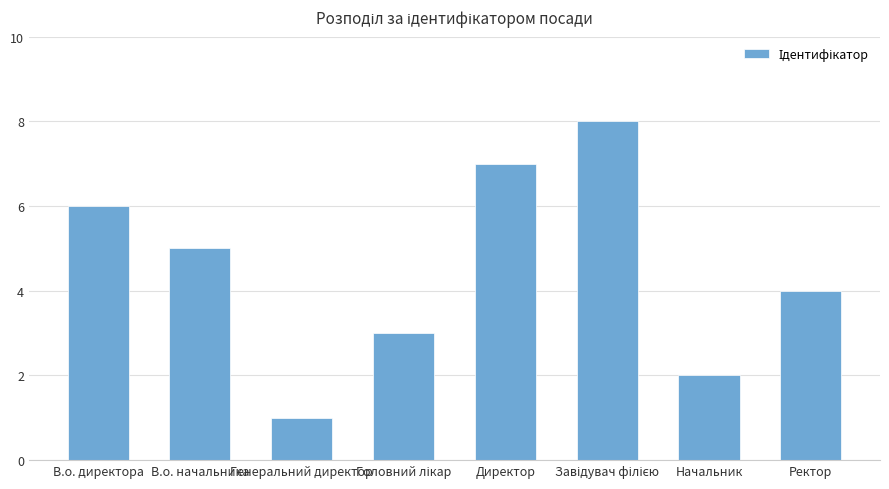

What is the approximate value at Генеральний директор?

1